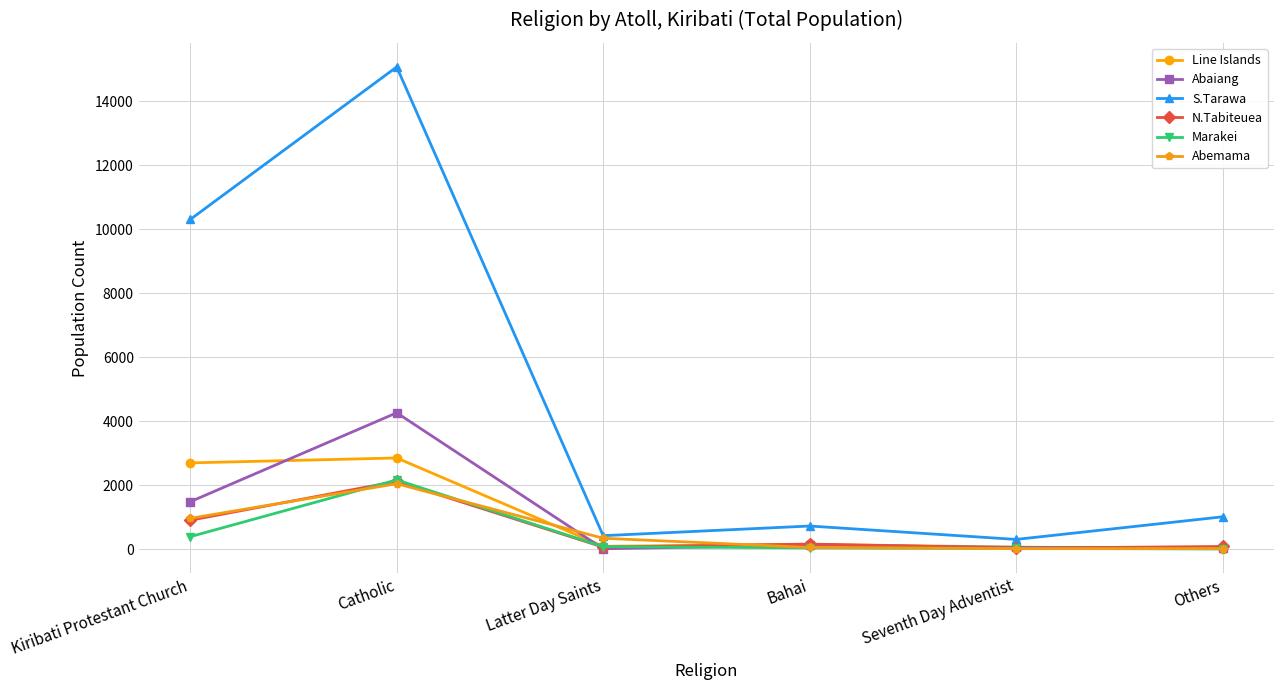

Is the value of S.Tarawa at Kiribati Protestant Church greater than the value of Abemama at Bahai?

Yes